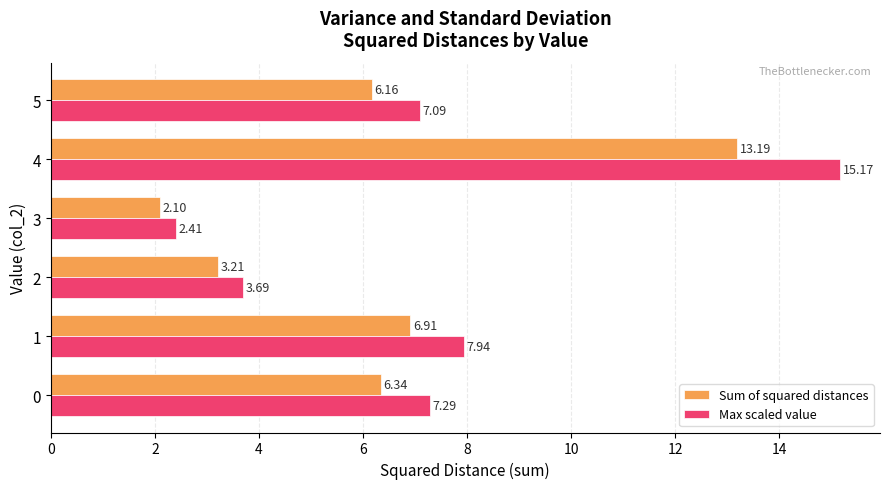

How many values in the Sum of squared distances series exceed 6?

4